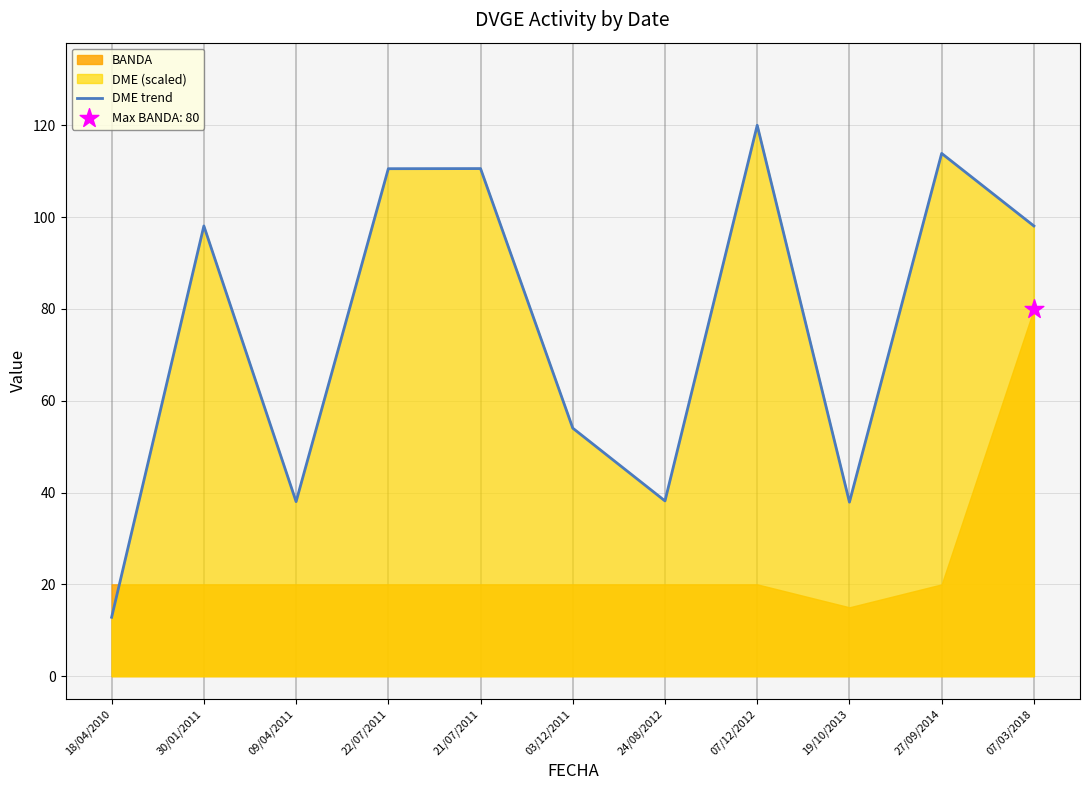

What is the change in value from 30/01/2011 to 22/07/2011?

+12.5